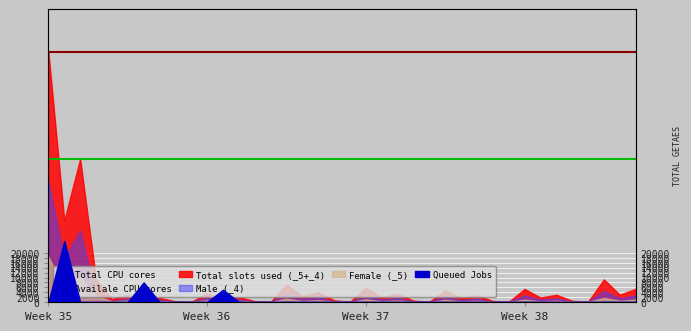

What is the average value of the Availale CPU cores series?

58693